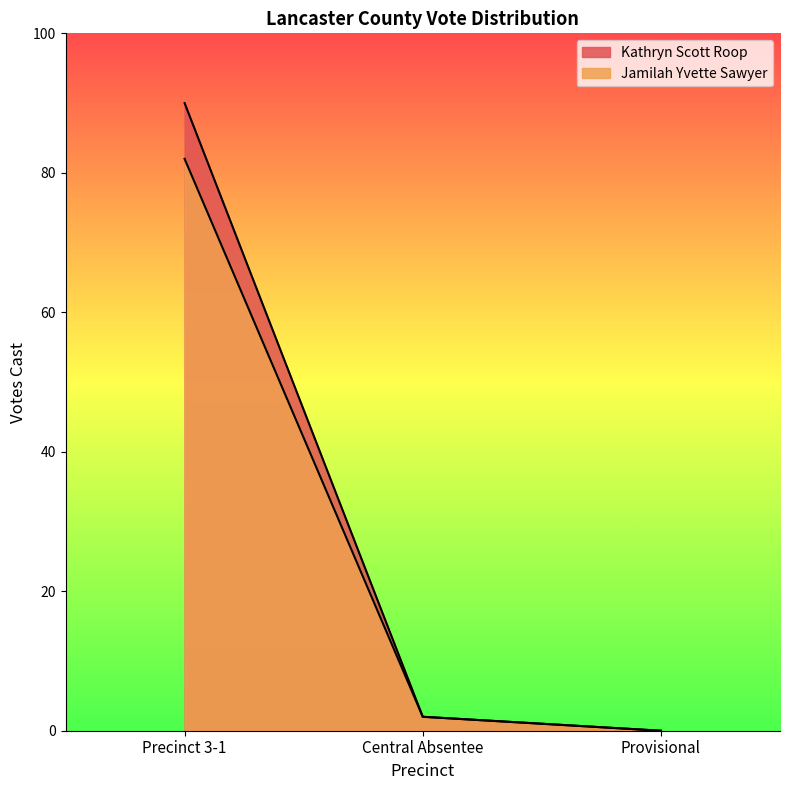

What is the highest value of the Kathryn Scott Roop series?

90